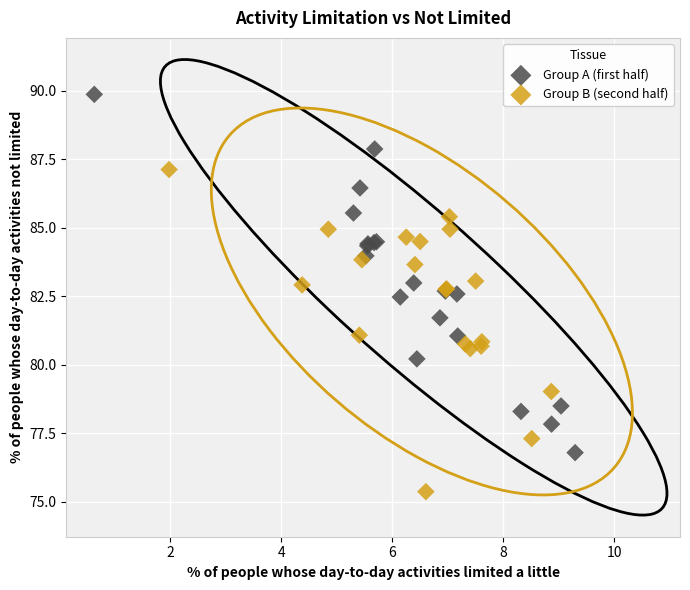

Which series reaches the maximum Y coordinate?

Group A (first half)